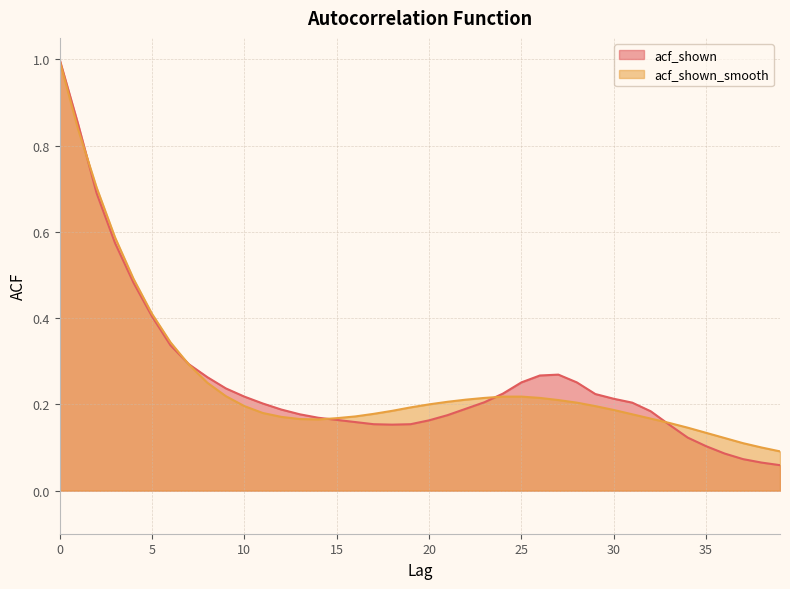

Which series ends up on top after the final intersection of acf_shown_smooth and acf_shown?

acf_shown_smooth